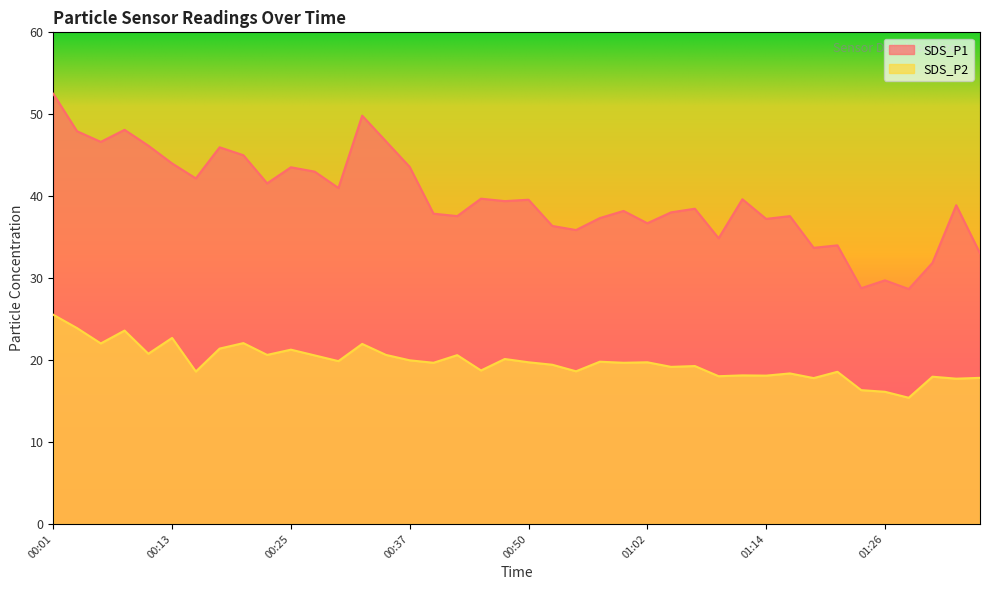

At which category is the sum across all series the highest?

00:01